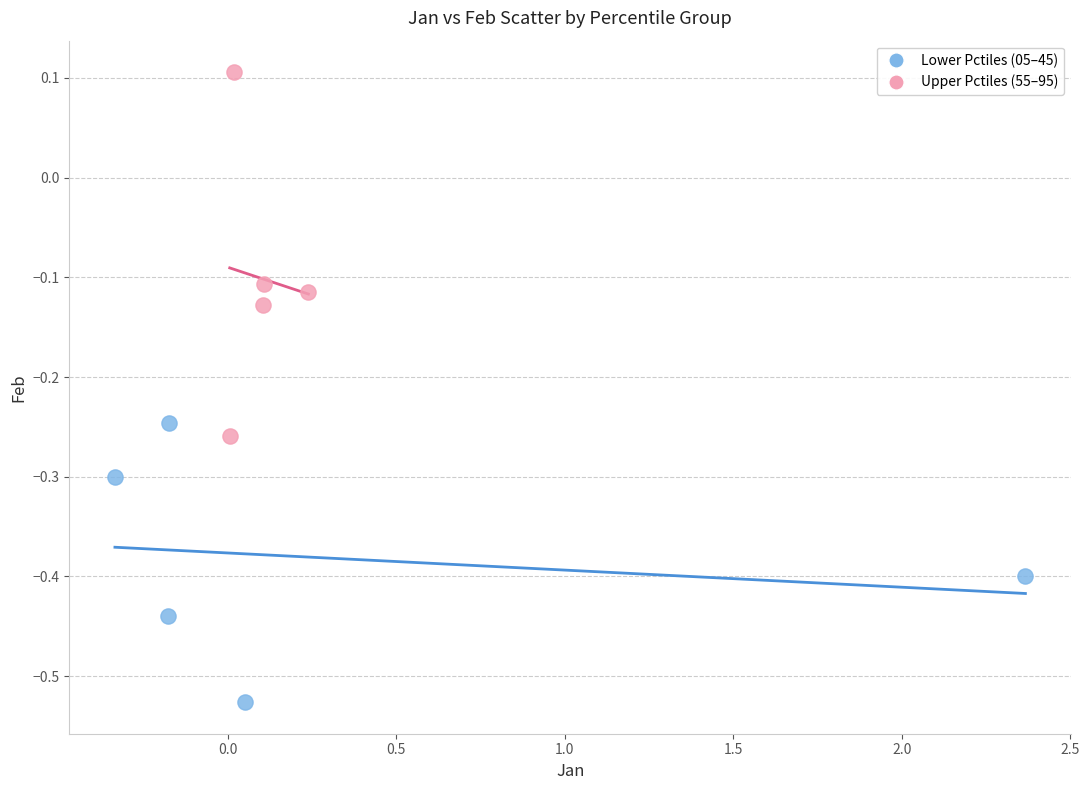

Which series has the largest Y range (max minus min)?

Upper Pctiles (55–95)